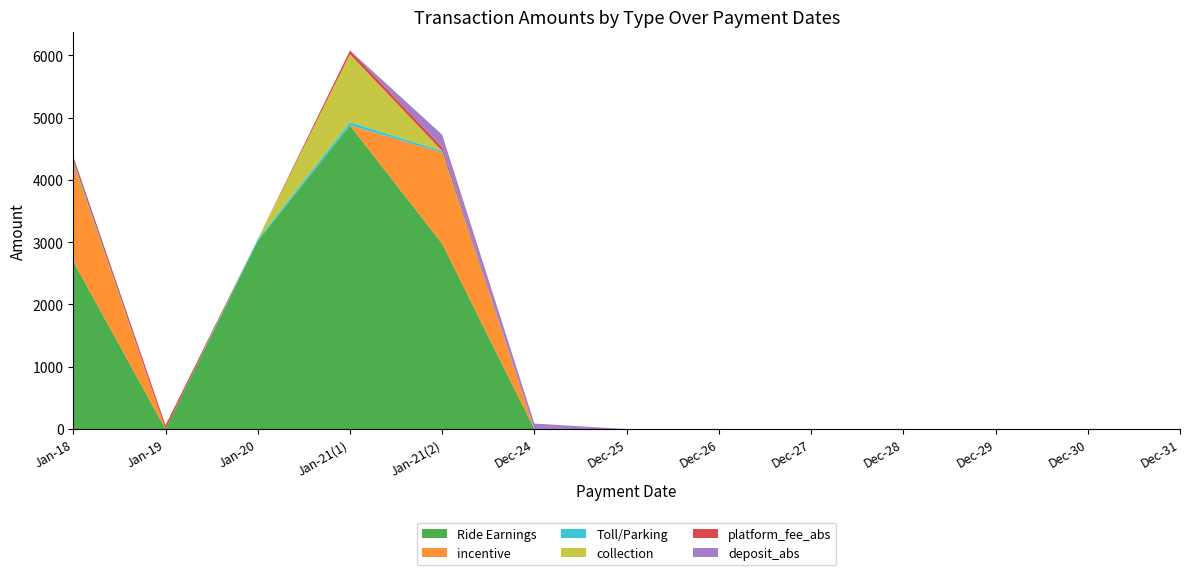

Reading right to left, extract all data points from this chart.

Ride Earnings: 0.0	0.0	0.0	0.0	0.0	0.0	0.0	0.0	2975.0	4875.7	3019.5	0.0	2693.1
incentive: 0.0	0.0	0.0	0.0	0.0	0.0	0.0	0.0	1463.8	0.0	0.0	0.0	1578.2
Toll/Parking: 0.0	0.0	0.0	0.0	0.0	0.0	0.0	0.0	27.0	54.0	27.0	0.0	45.0
collection: 0.0	0.0	0.0	0.0	0.0	0.0	0.0	0.0	0.0	1090.0	0.0	0.0	0.0
platform_fee_abs: 0.0	0.0	0.0	0.0	0.0	0.0	0.0	0.0	60.0	60.0	0.0	60.0	60.0
deposit_abs: 0.0	0.0	0.0	0.0	0.0	0.0	0.0	87.9	200.0	0.0	0.0	0.0	0.0